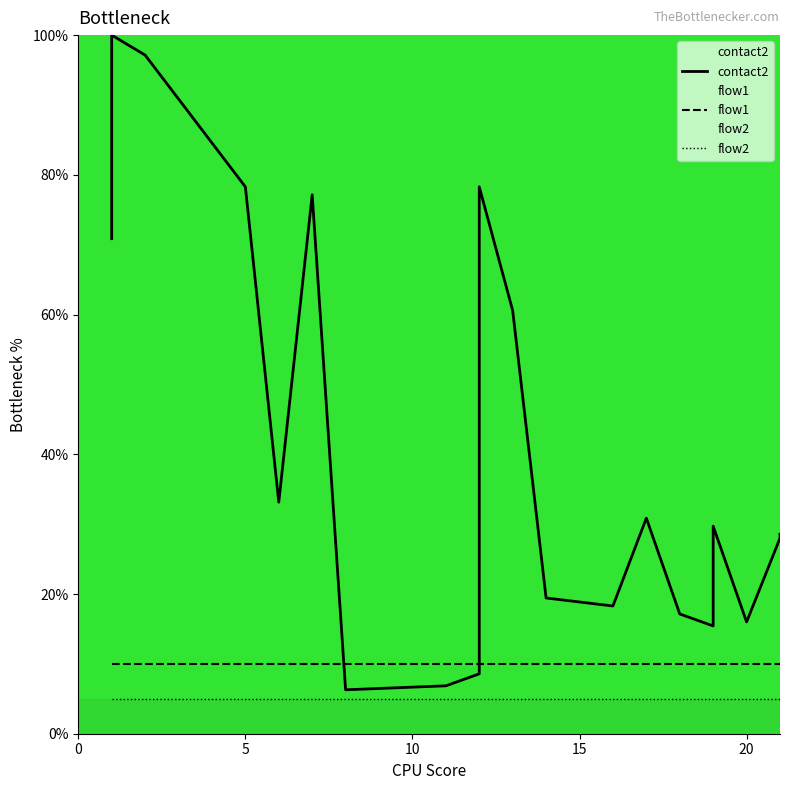

How many times do flow1 and contact2 cross each other?

2